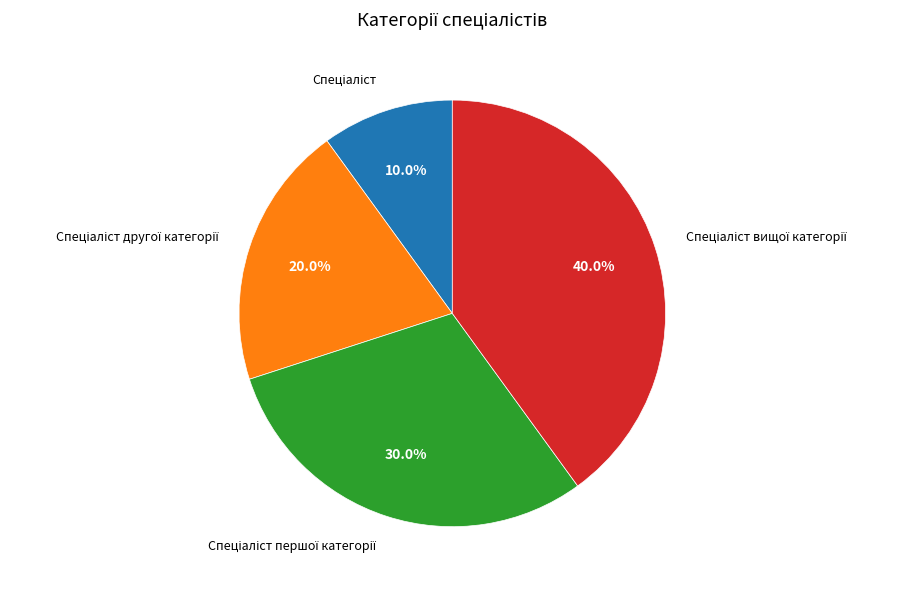

Is there a majority slice in this chart?

No